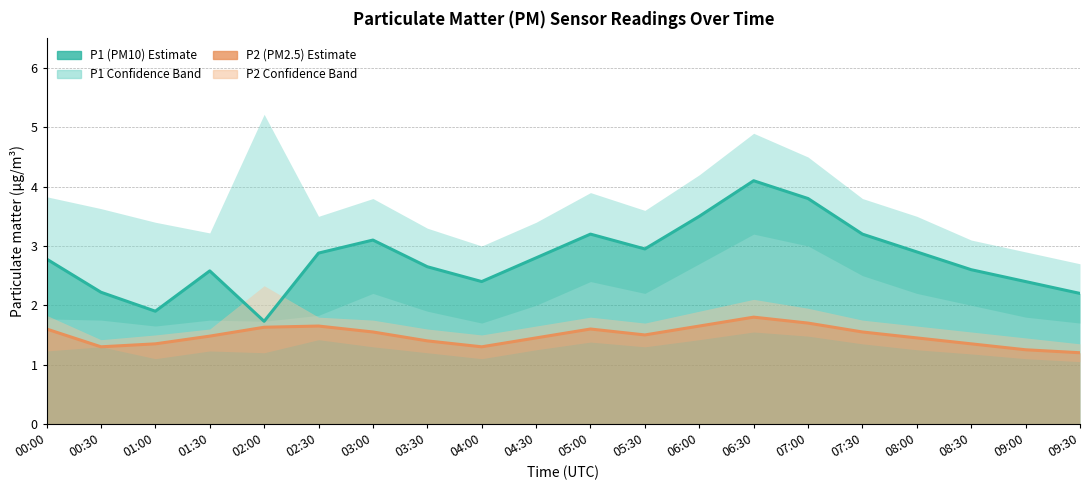

True or false: P1 (PM10 estimate) has a value of 1.3 at 00:00.

False